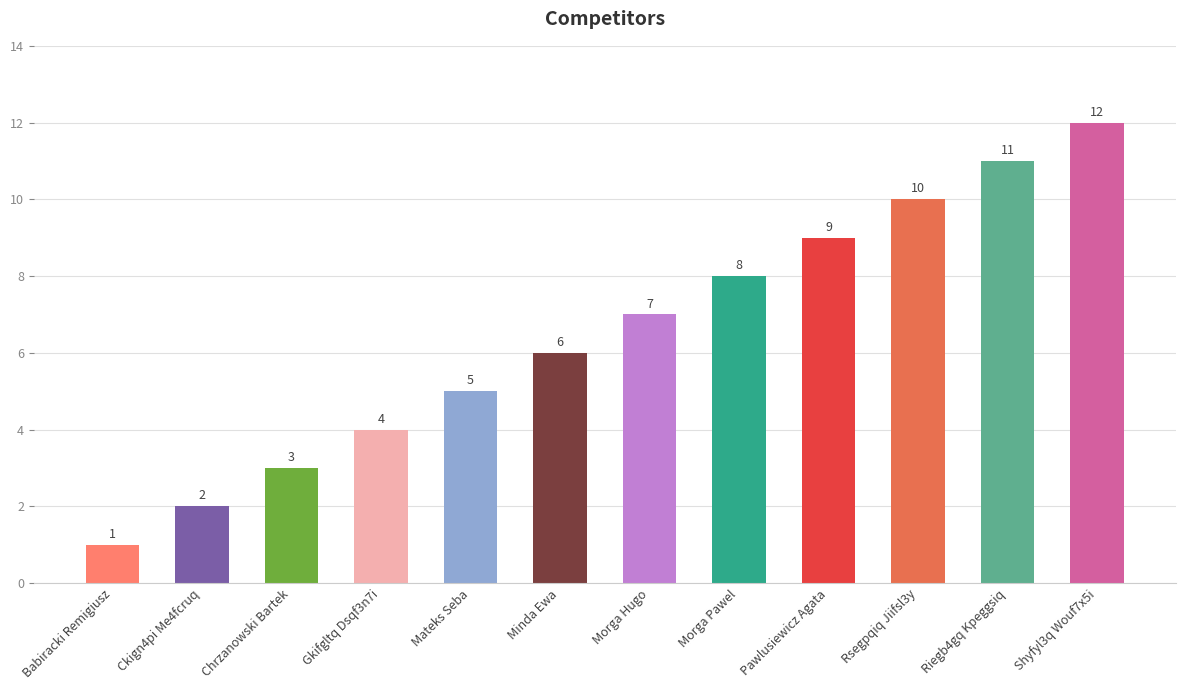

Rank the categories by value from highest to lowest.

Shyfyl3q Wouf7x5i, Riegb4gq Kpeggsiq, Rsegpqiq Jiifsl3y, Pawlusiewicz Agata, Morga Pawel, Morga Hugo, Minda Ewa, Mateks Seba, Gkifgltq Dsqf3n7i, Chrzanowski Bartek, Ckign4pi Me4fcruq, Babiracki Remigiusz